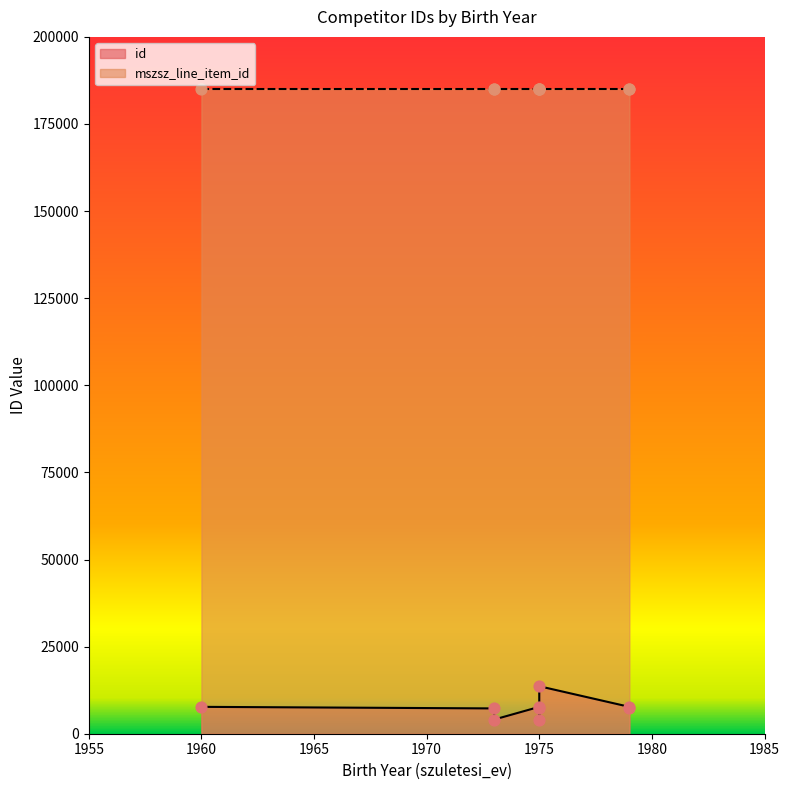

Is the value of id at 1979 greater than the value of mszsz_line_item_id at 1979?

No